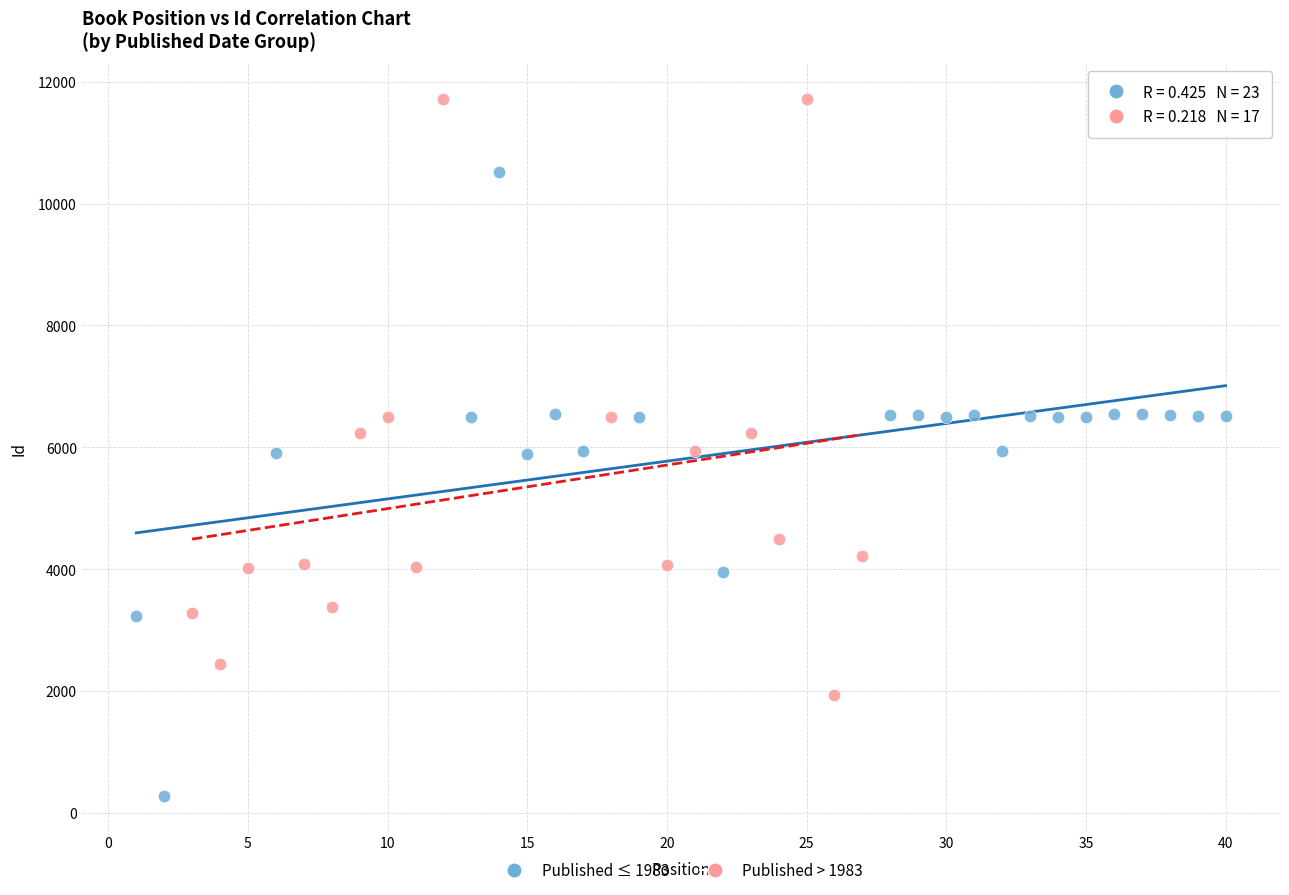

Which series reaches the minimum Y coordinate?

Published ≤ 1983